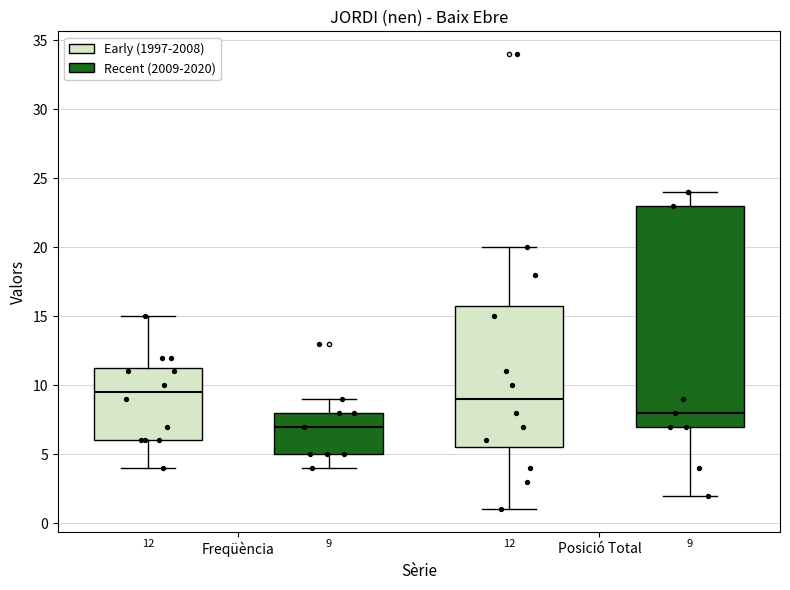

Which box is the tallest, from its lower edge to its upper edge?

Posició Total (Recent (2009-2020))